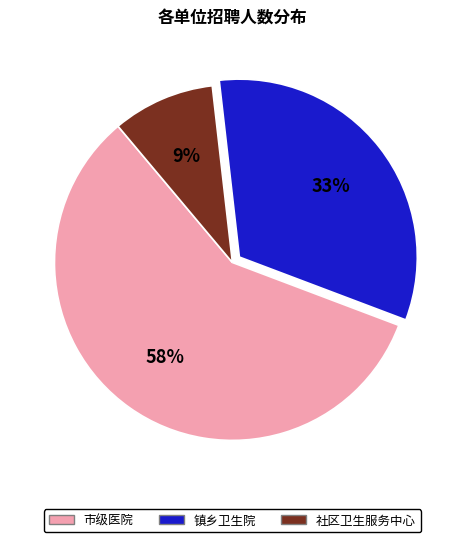

To the nearest percent, what portion does 社区卫生服务中心 represent?

9%